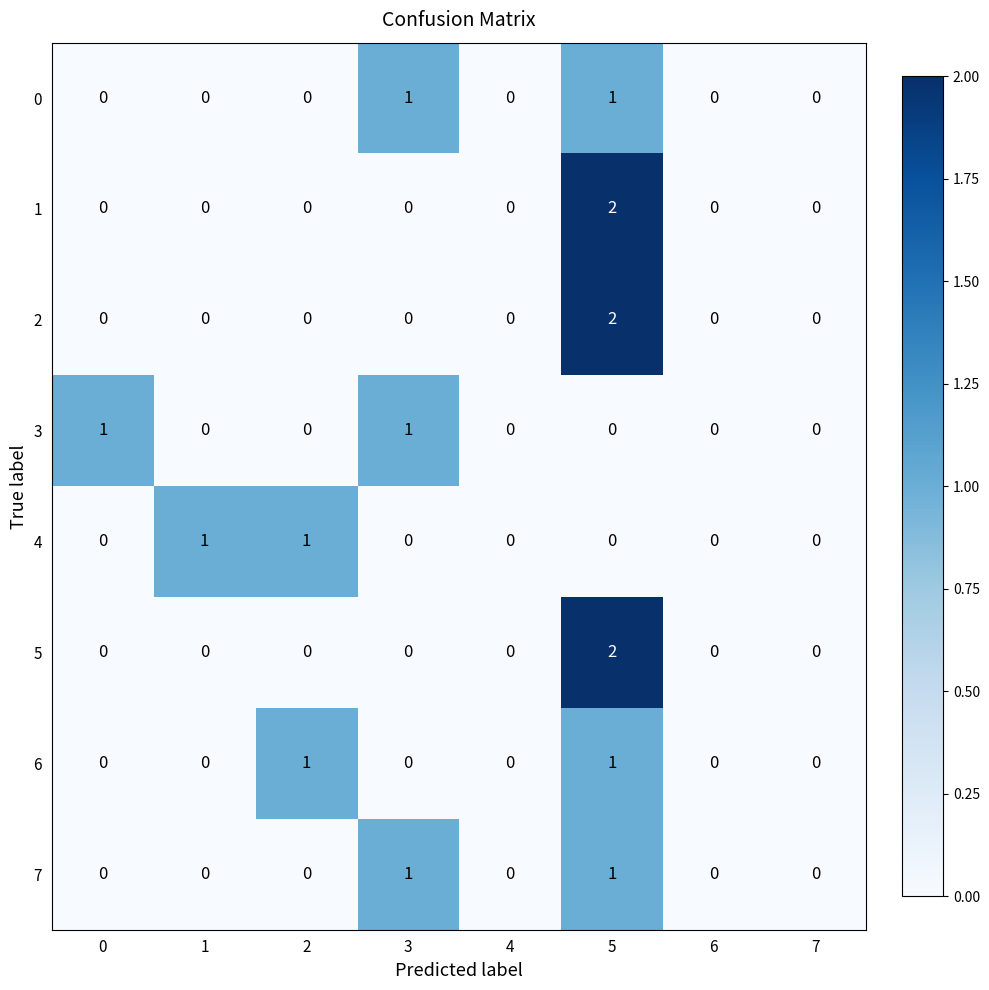

True or false: 7 has a value of 0 at 1.

True